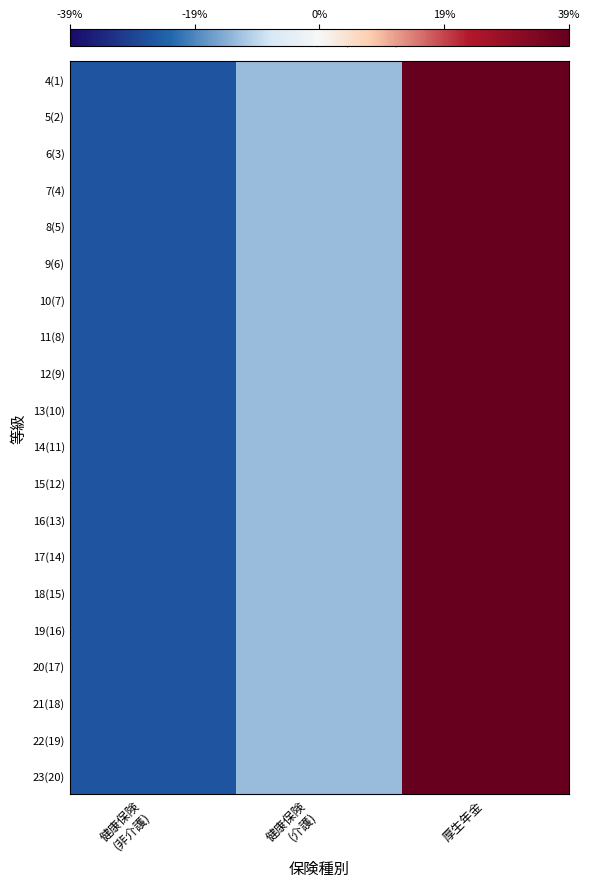

Which label corresponds to the smallest value in the chart?

健康保険
(非介護)